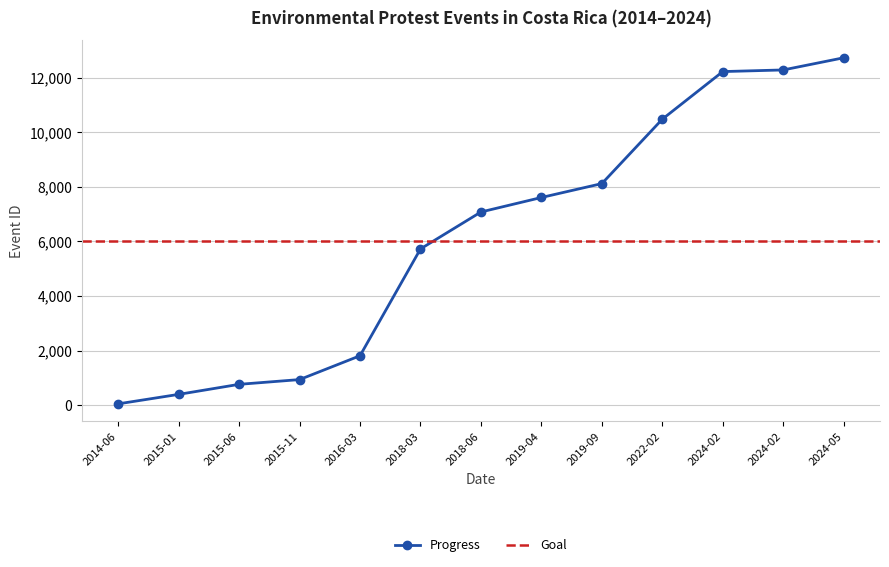

How many values in the Progress series are below 7074?

6